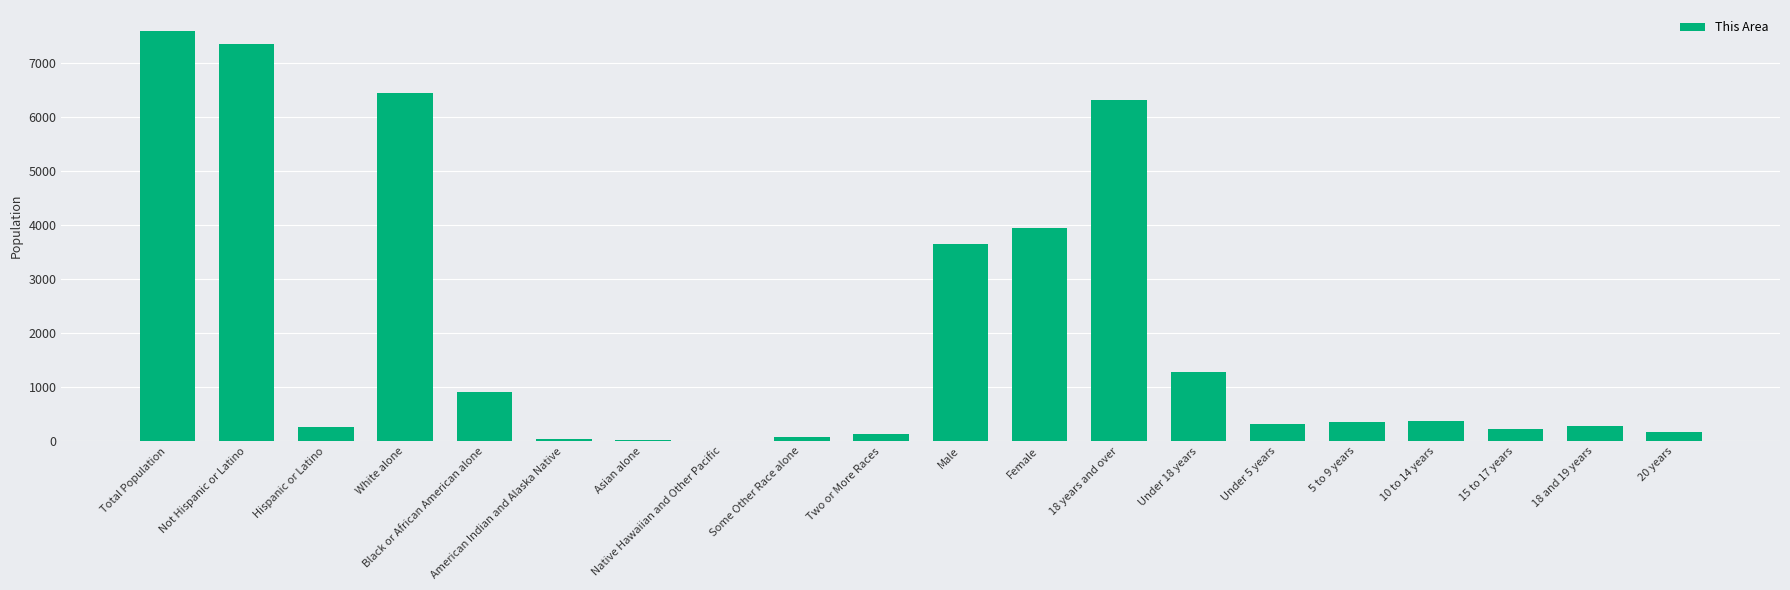

Are the bars grouped side by side (vs. stacked)?

No